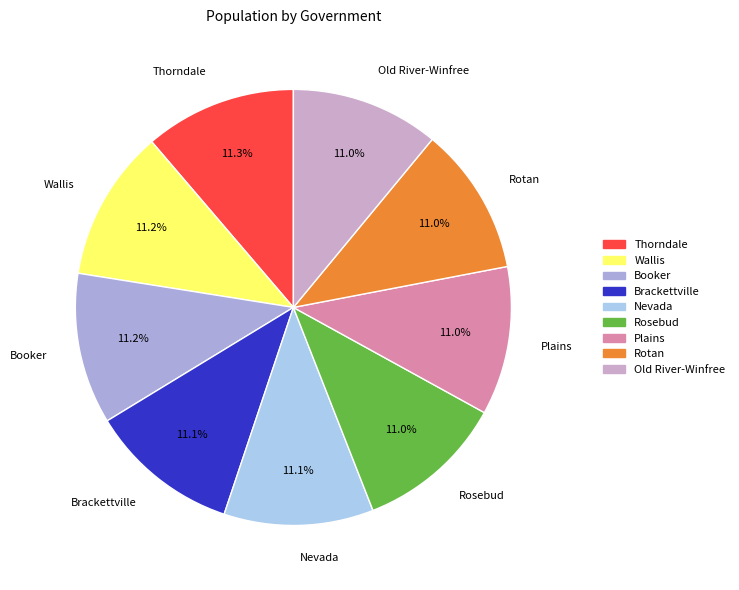

To the nearest percent, what percentage of the pie is Old River-Winfree?

11%